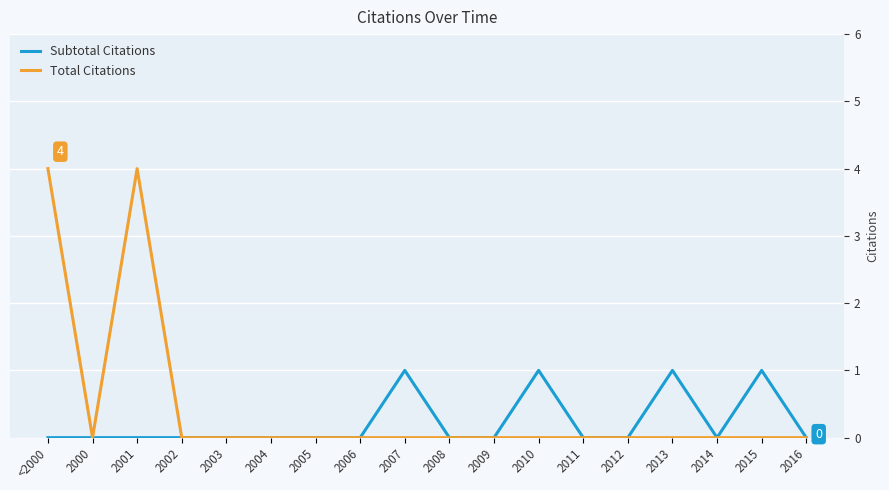

Which series has the widest spread of values?

Total Citations